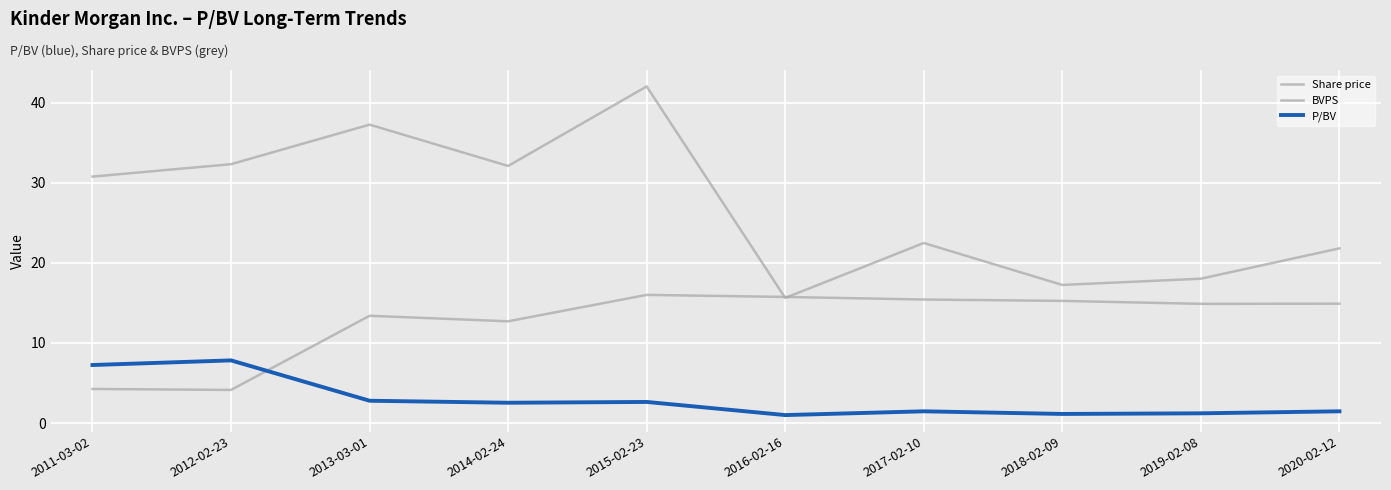

Is this an area chart (filled region under the line)?

No